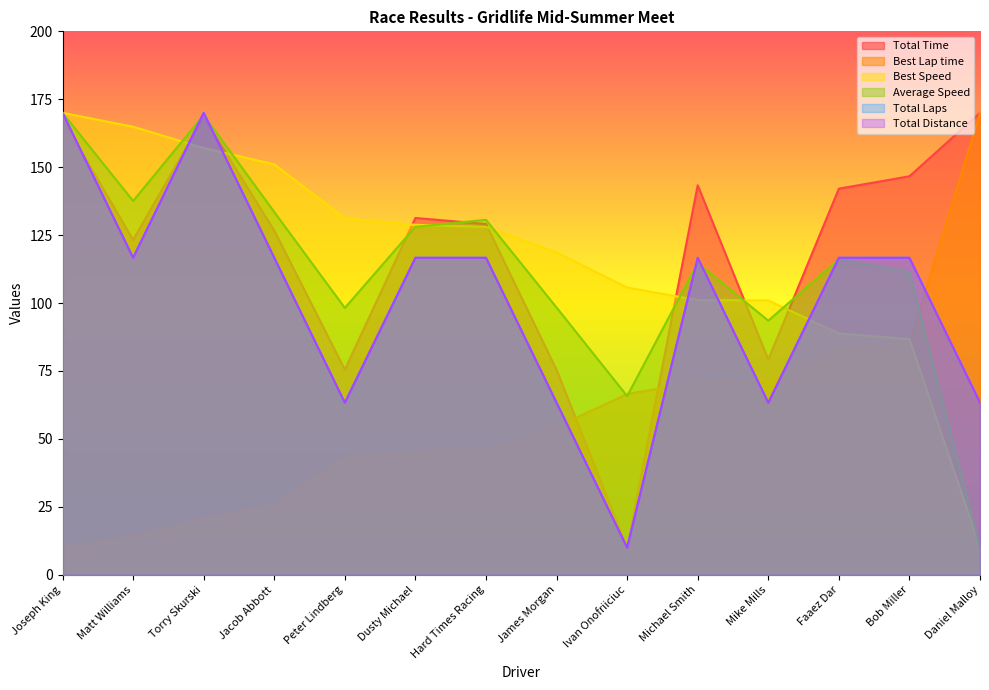

True or false: Total Time and Total Distance cross at least once.

True